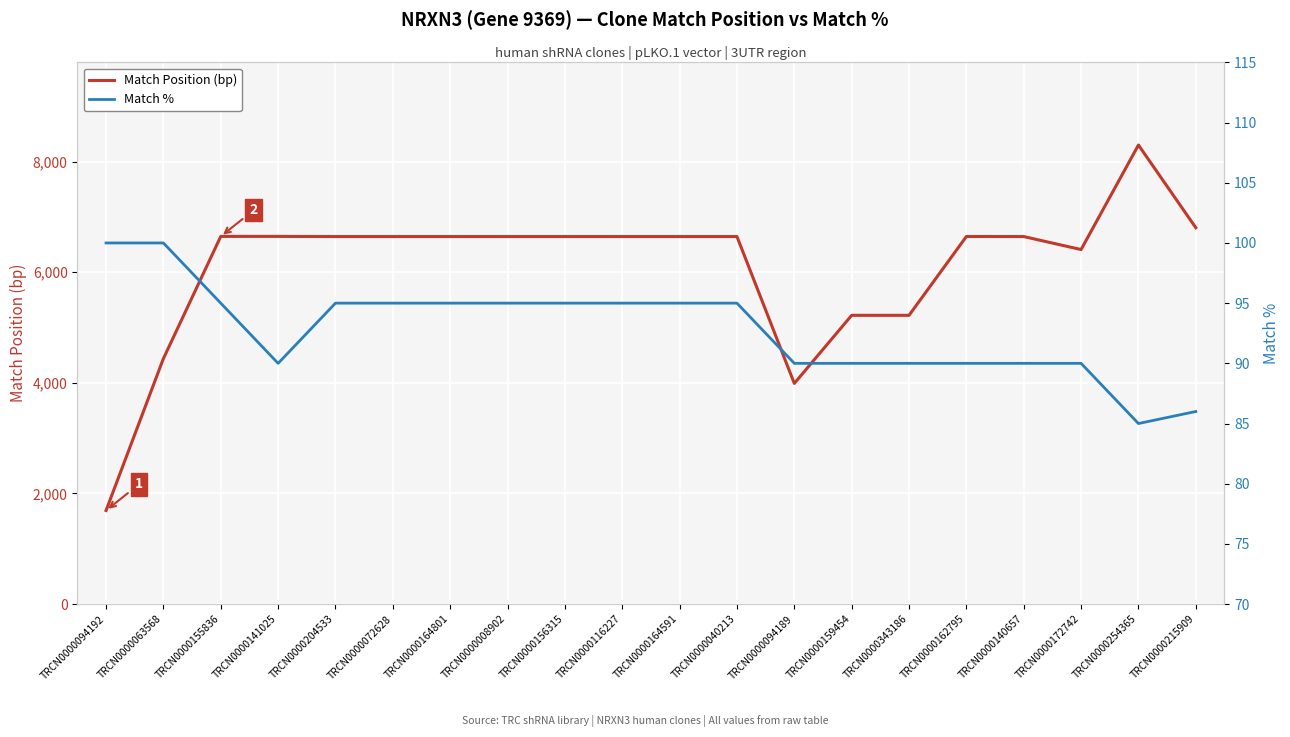

Reading right to left, what are all the values shown in this chart?

Match Position (bp): TRCN0000215909=6805	TRCN0000254365=8300	TRCN0000172742=6410	TRCN0000140657=6645	TRCN0000162795=6646	TRCN0000343186=5221	TRCN0000159454=5221	TRCN0000094189=3990	TRCN0000040213=6645	TRCN0000164591=6645	TRCN0000116227=6645	TRCN0000156315=6645	TRCN0000008902=6645	TRCN0000164801=6645	TRCN0000072628=6645	TRCN0000204533=6645	TRCN0000141025=6648	TRCN0000155836=6648	TRCN0000063568=4439	TRCN0000094192=1692
Match %: TRCN0000215909=86	TRCN0000254365=85	TRCN0000172742=90	TRCN0000140657=90	TRCN0000162795=90	TRCN0000343186=90	TRCN0000159454=90	TRCN0000094189=90	TRCN0000040213=95	TRCN0000164591=95	TRCN0000116227=95	TRCN0000156315=95	TRCN0000008902=95	TRCN0000164801=95	TRCN0000072628=95	TRCN0000204533=95	TRCN0000141025=90	TRCN0000155836=95	TRCN0000063568=100	TRCN0000094192=100